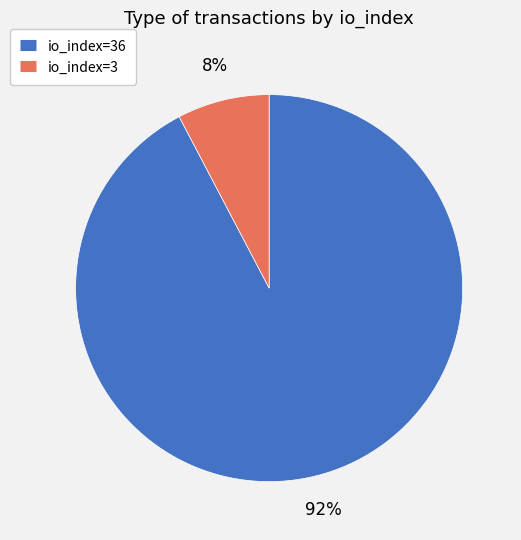

Does any single category account for the majority?

Yes